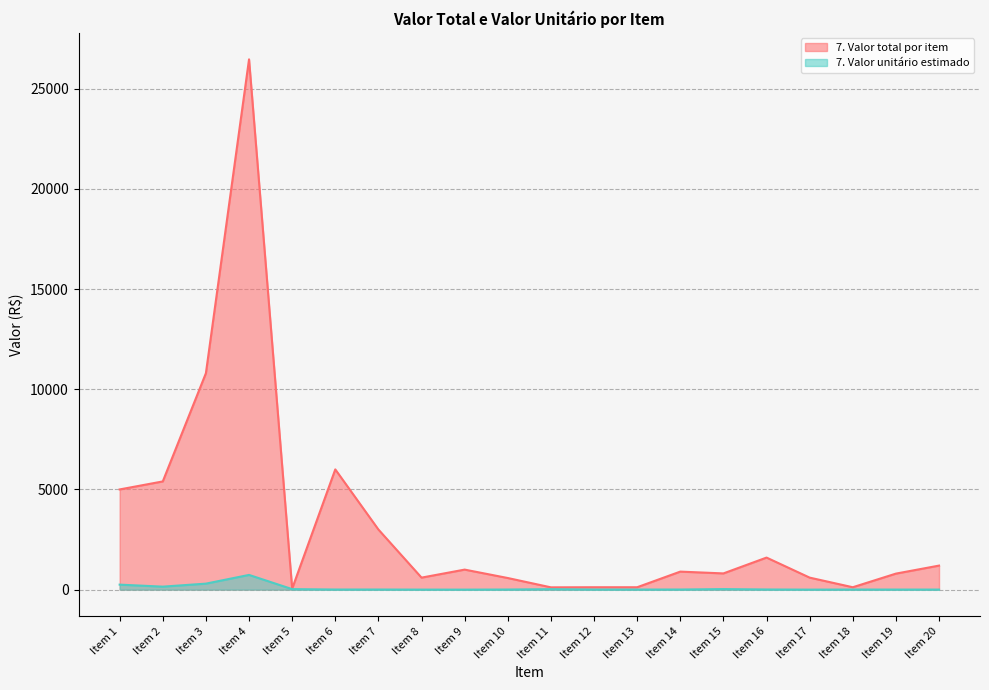

Count the number of categories in the chart.

20